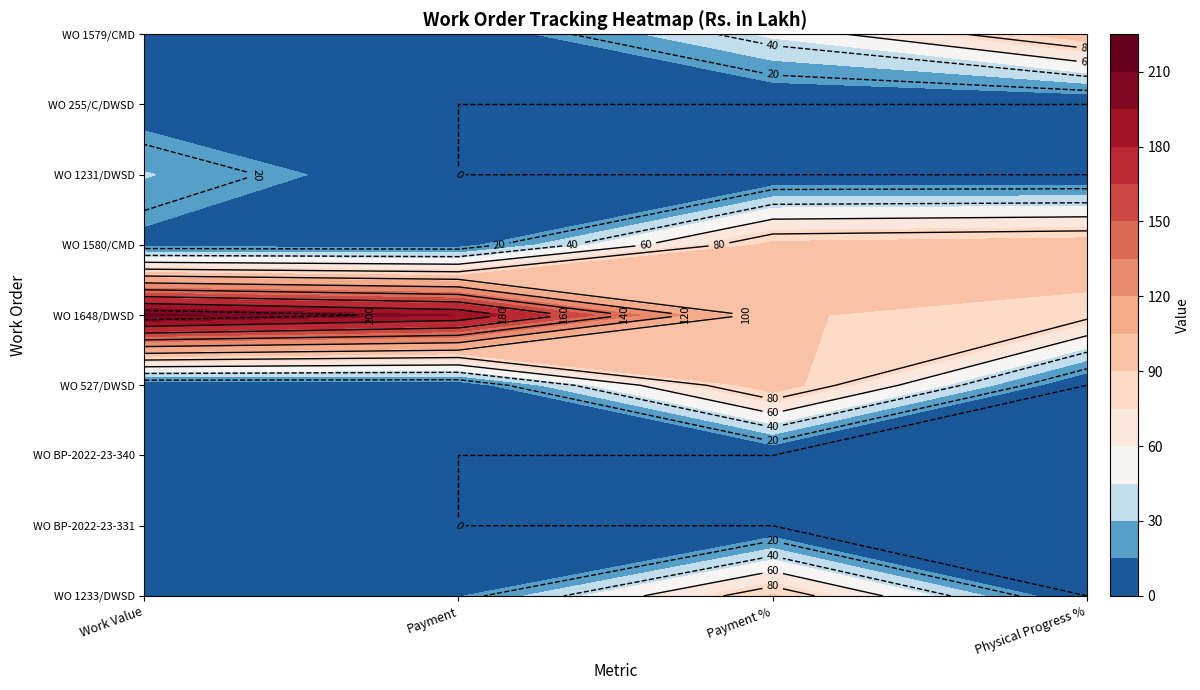

The WO 1648/DWSD series shows 194.7 at Payment. True or false?

True